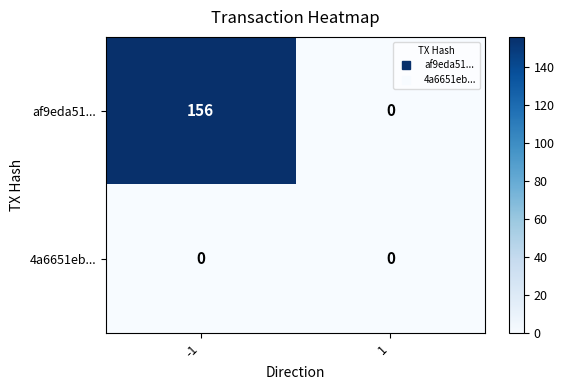

The value of 4a6651eb... at 1 is 0. True or false?

True